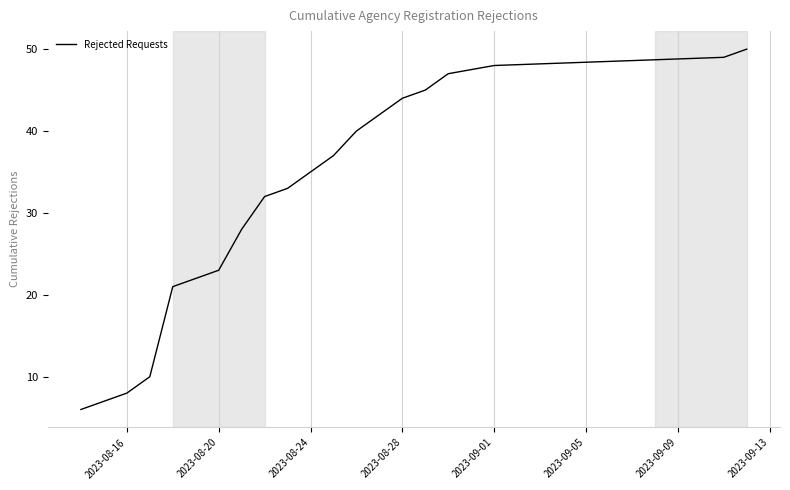

How many lines are shown in the chart?

1